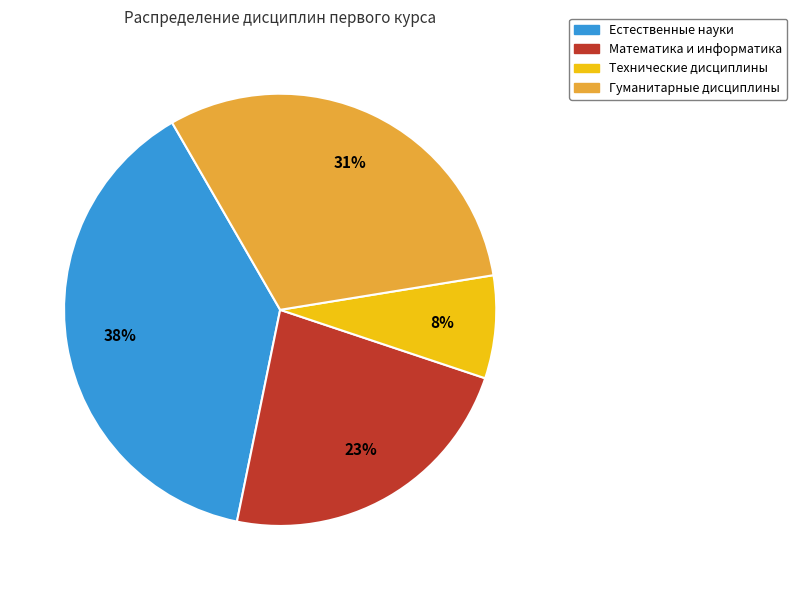

Does any single category account for the majority?

No